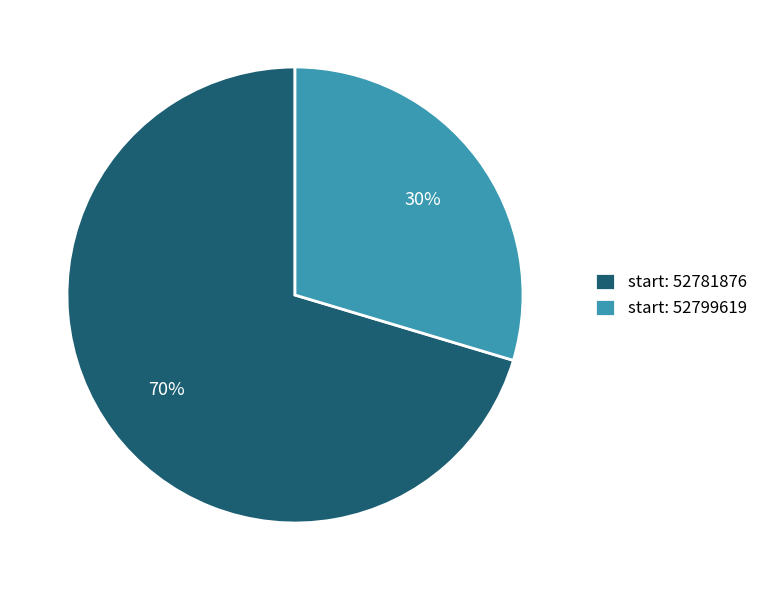

Is there a majority slice in this chart?

Yes